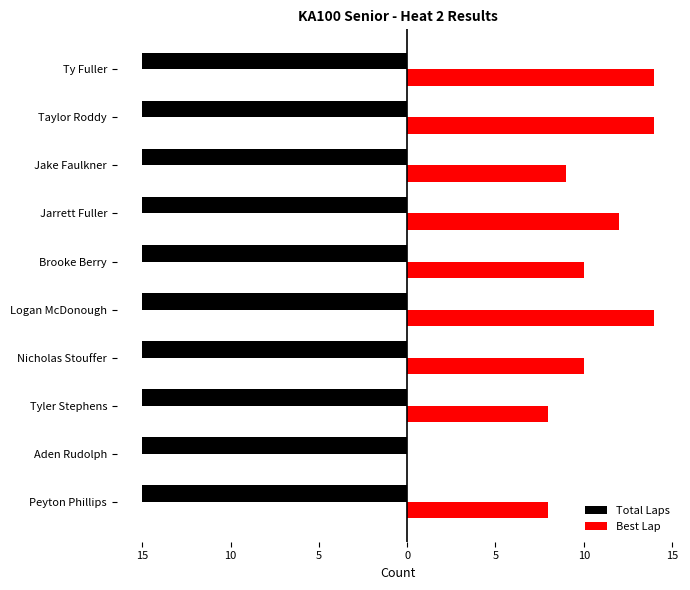

Reading right to left, list all the values displayed in this chart.

Total Laps: 0.3	0.3	0.3	0.3	0.3	0.3	0.3	0.3	0.3	0.3
Best Lap: 14.0	14.0	9.0	12.0	10.0	14.0	10.0	8.0	0.0	8.0